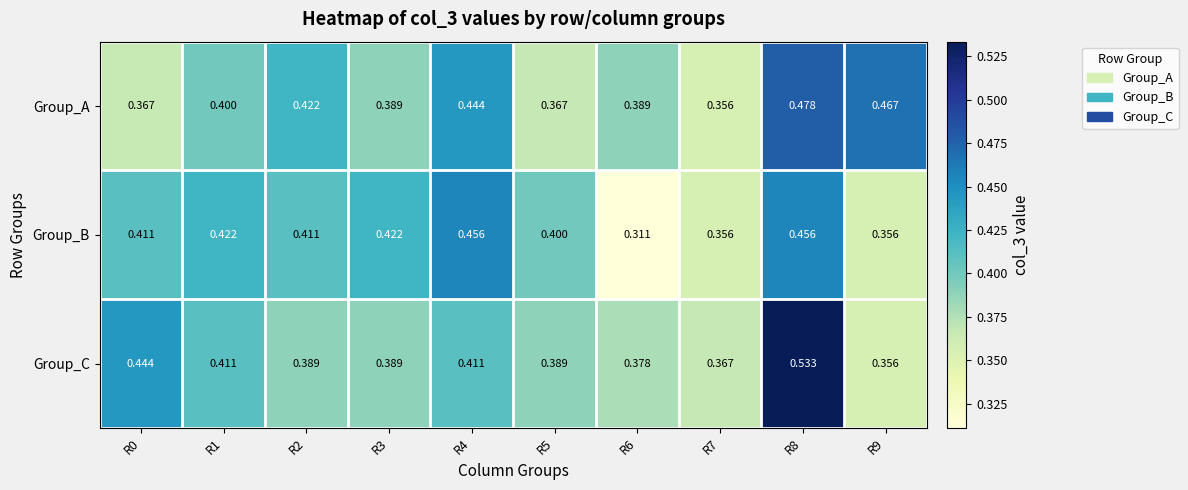

Which series has the largest total across all categories?

Group_A